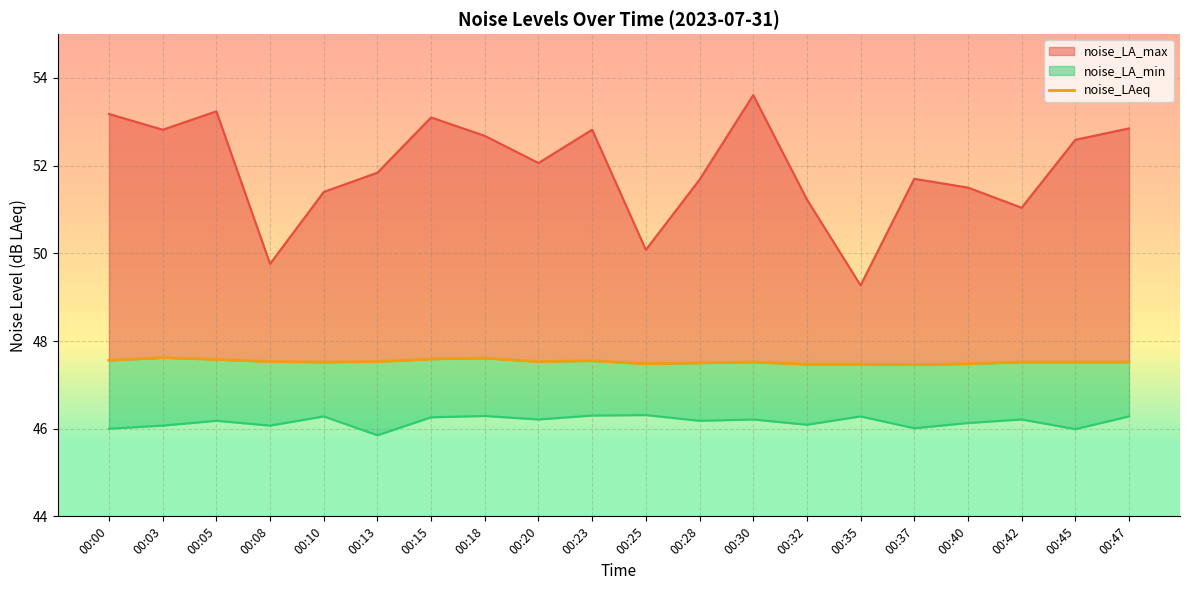

How many interior local peaks (higher than both neighbors) does the data have?

4